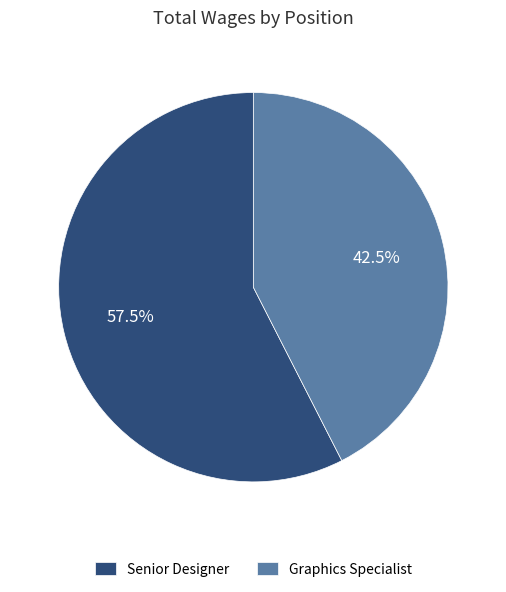

Is it true that Graphics Specialist is 35% of the pie?

False